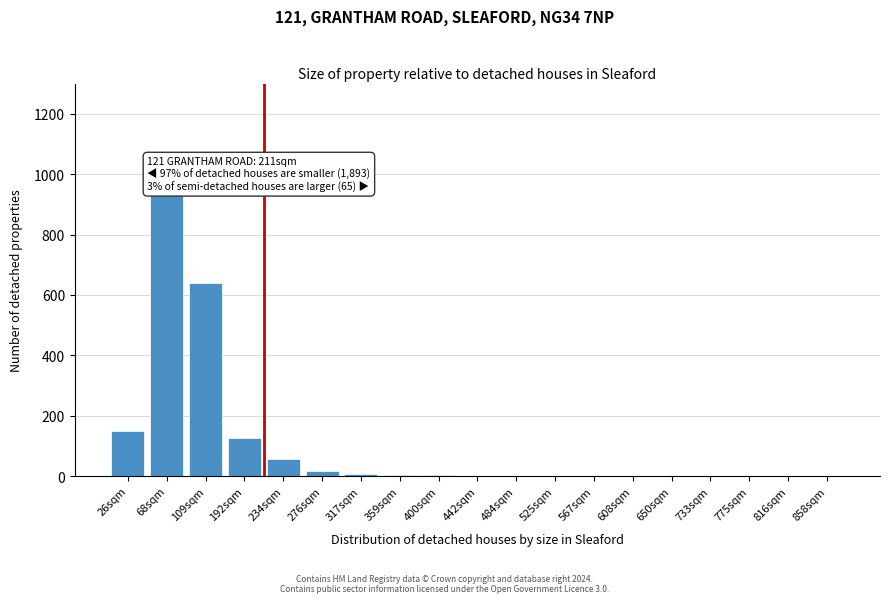

What is the maximum value shown in the chart?

930